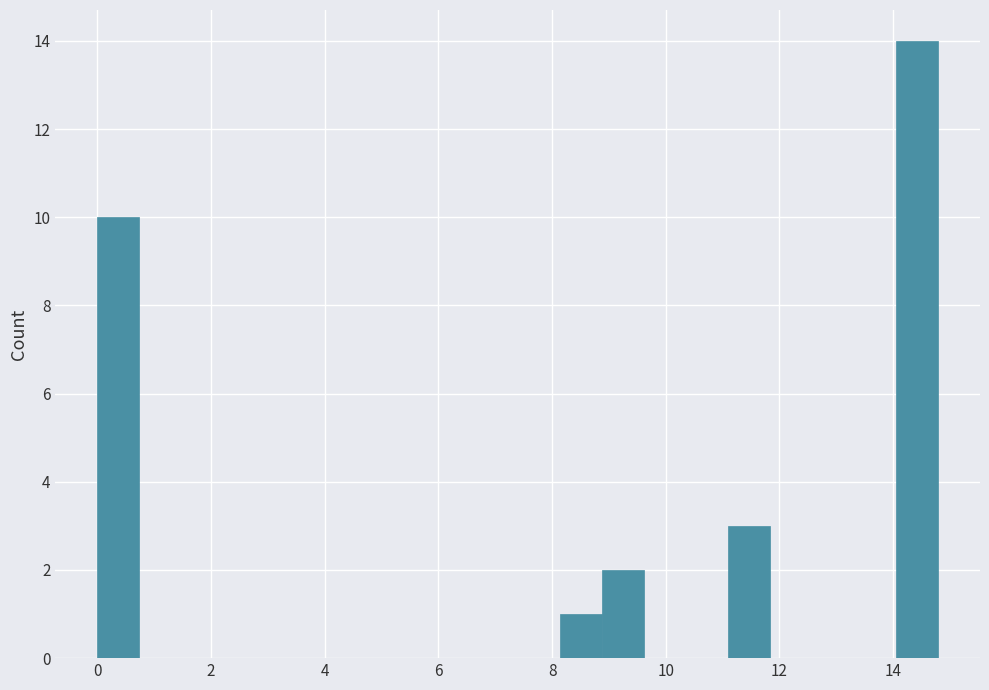

Around what value on the x-axis is the tallest bar? Give the approximate position of its centre, as read against the axis.

14.4